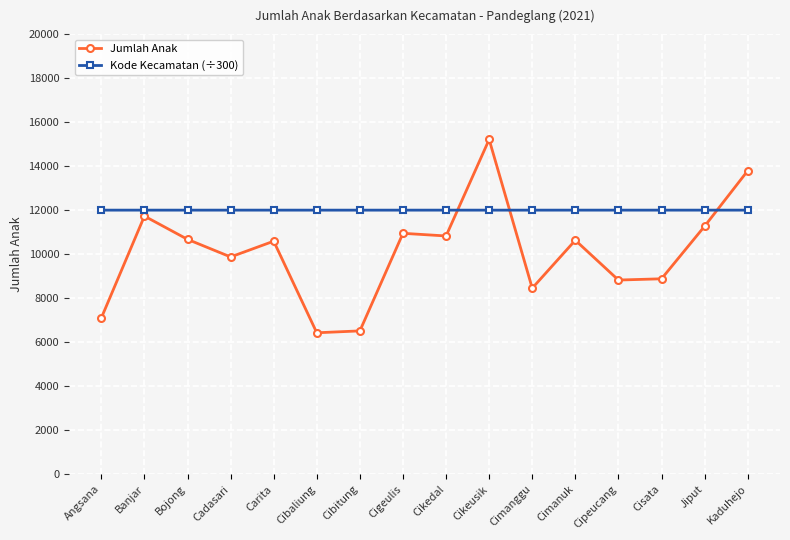

Does the chart have visible grid lines?

Yes